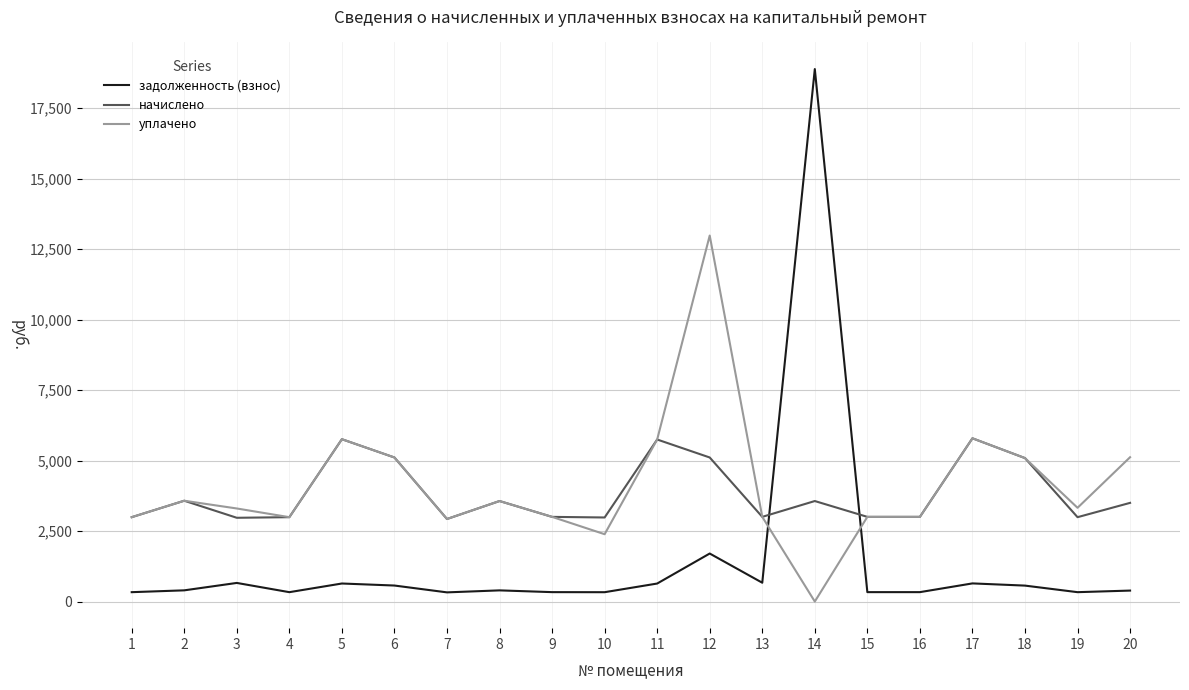

How many lines are shown in the chart?

3